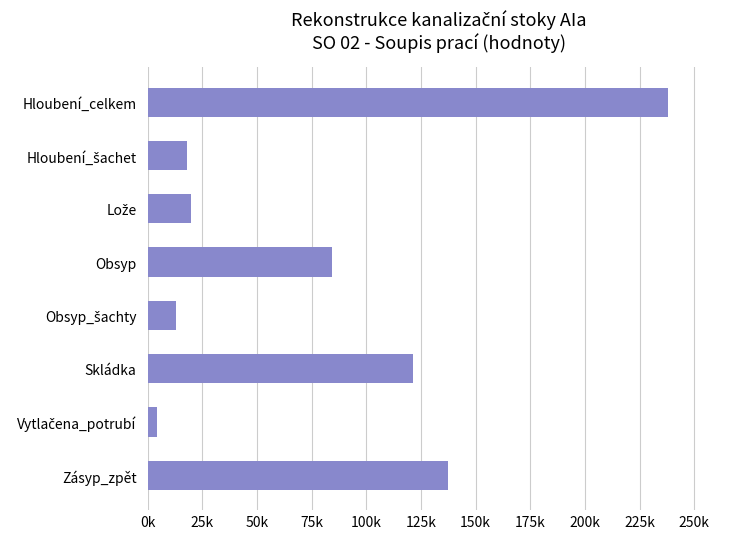

Where is the data nearest to the value 121003?

Skládka